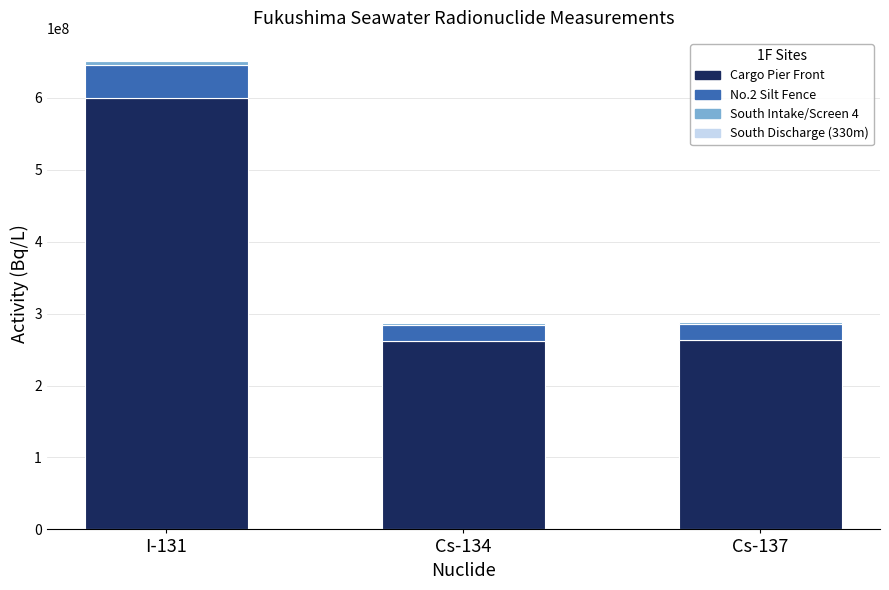

At which category is the sum across all series the highest?

I-131